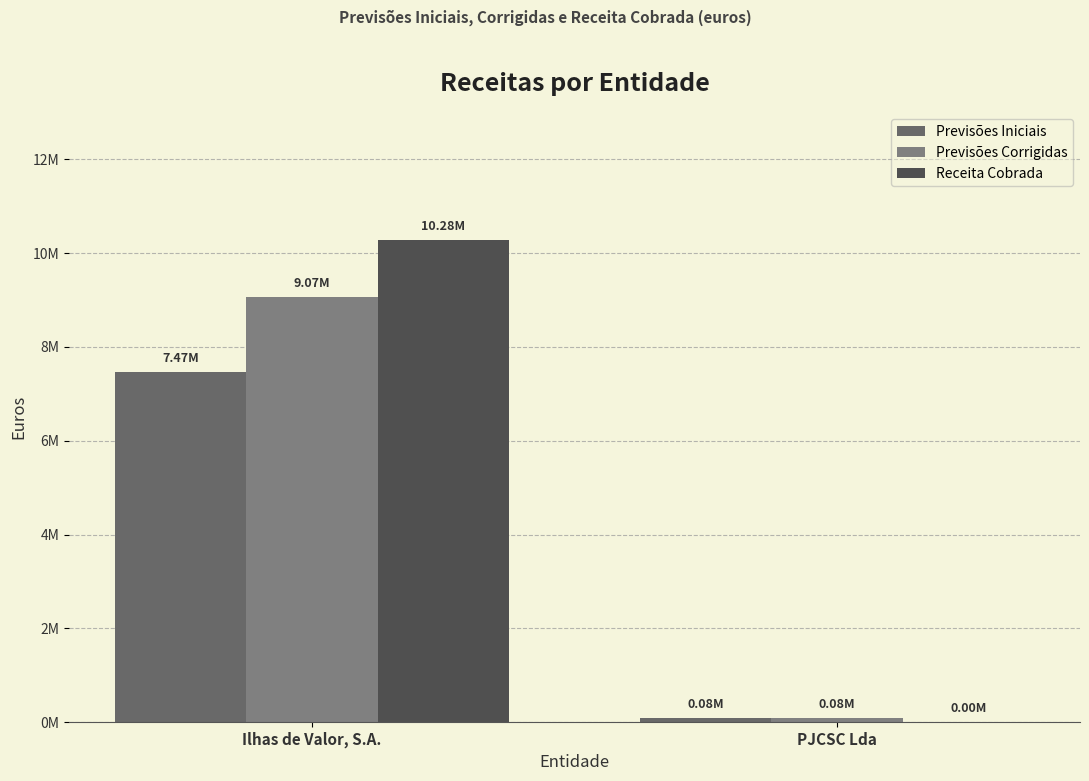

Reading right to left, what are all the values shown in this chart?

Previsões Iniciais: 84800.0	7465700.0
Previsões Corrigidas: 84800.0	9067716.9
Receita Cobrada: 2810.4	10282590.0